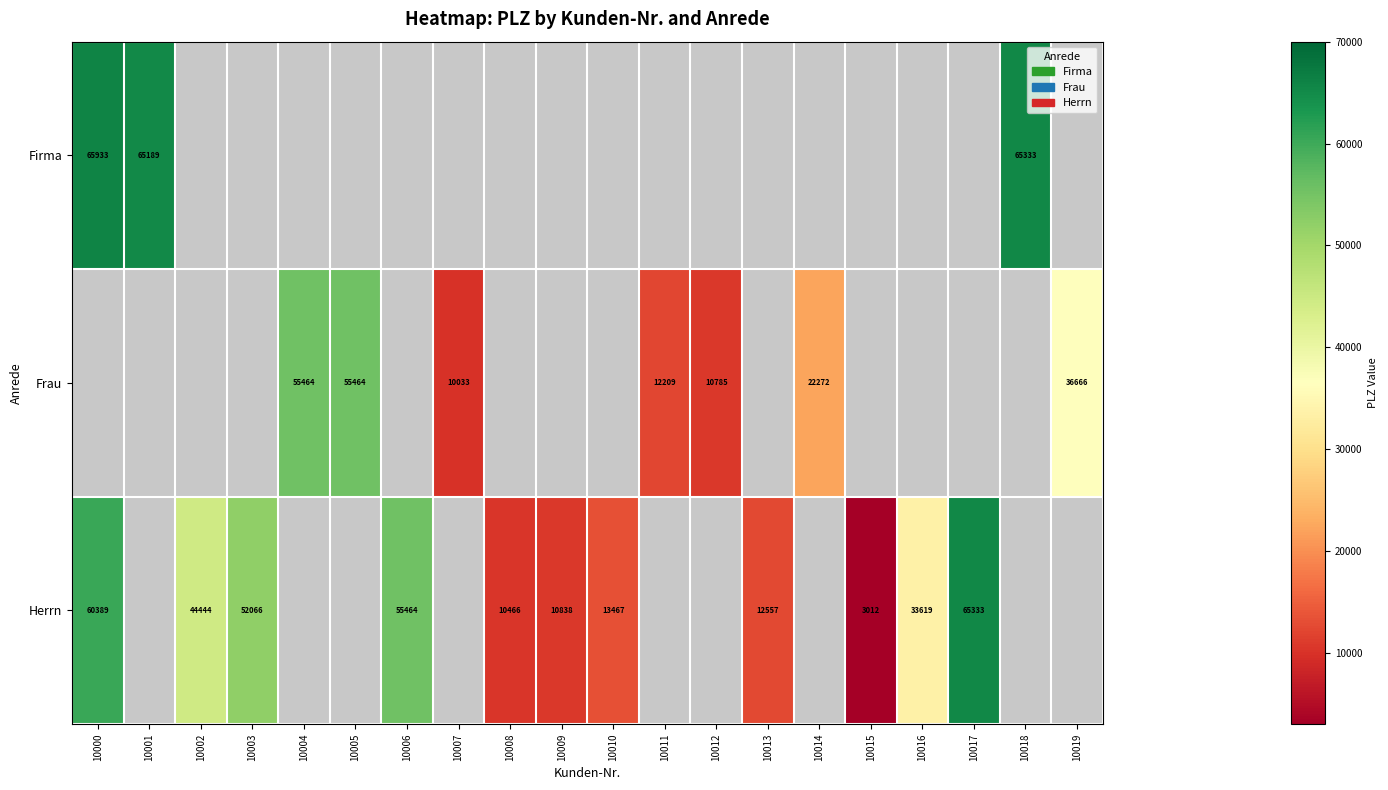

What is the greatest value displayed?

65933.0